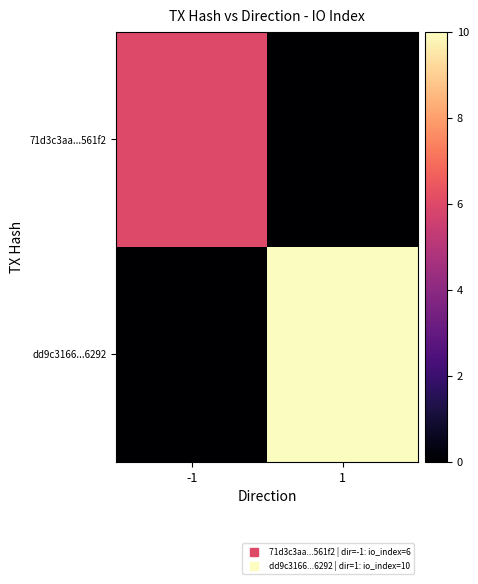

Reading left to right, transcribe all the data shown in this chart.

71d3c3aa...561f2: -1=6	1=0
dd9c3166...6292: -1=0	1=10